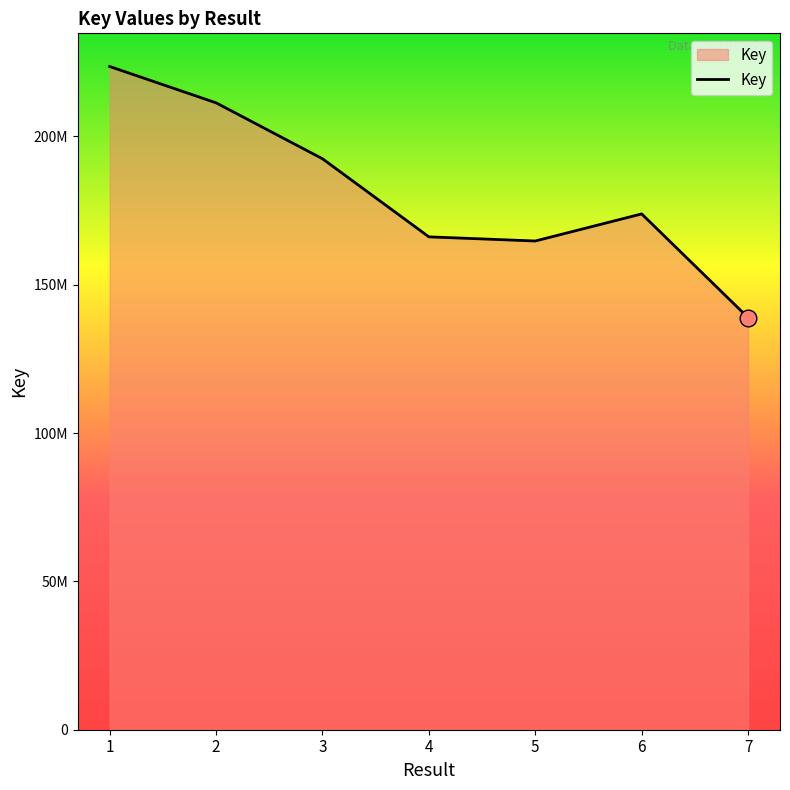

How many points are higher than both their immediate neighbors (excluding endpoints)?

1